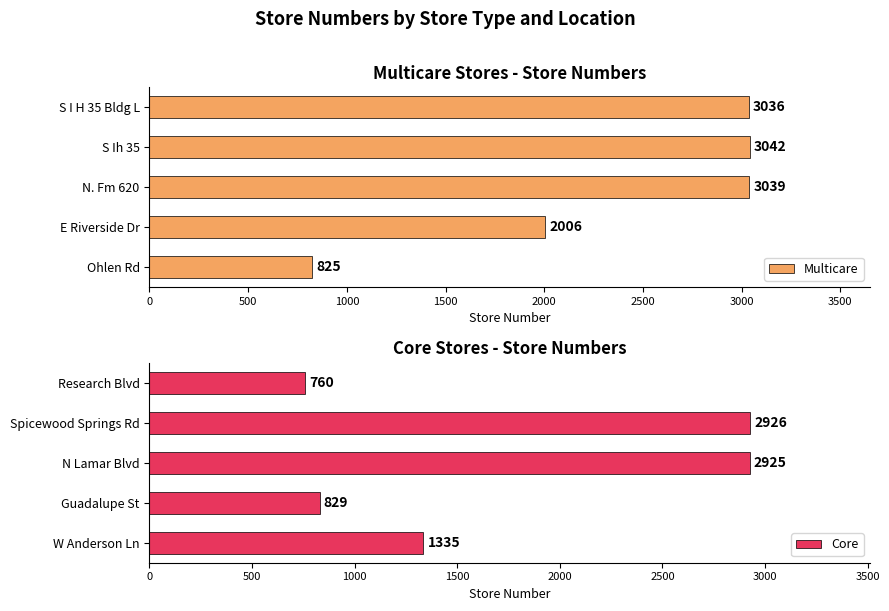

List the labels in order of Multicare value, smallest first.

Ohlen Rd, E Riverside Dr, S I H 35 Bldg L, N. Fm 620, S Ih 35